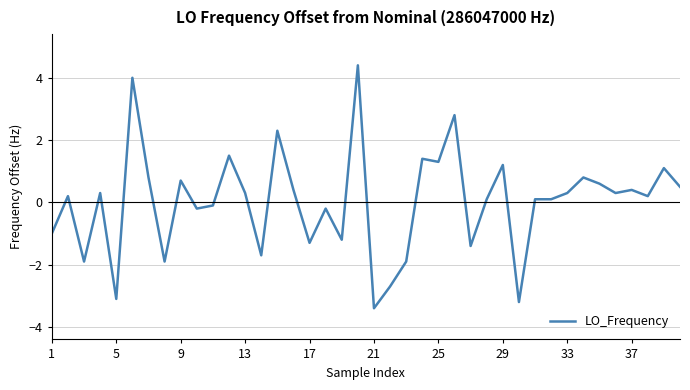

What is the maximum value shown in the chart?

4.4